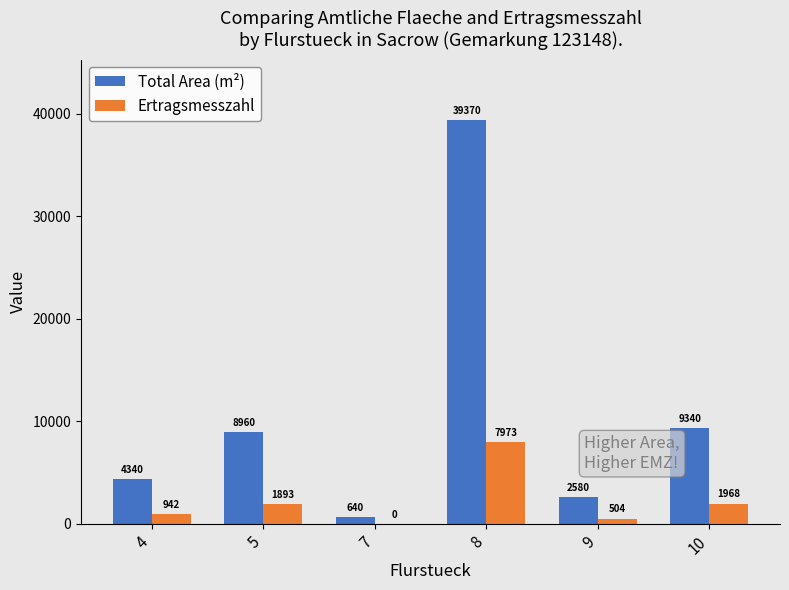

Which series has the widest spread of values?

Total Area (m²)